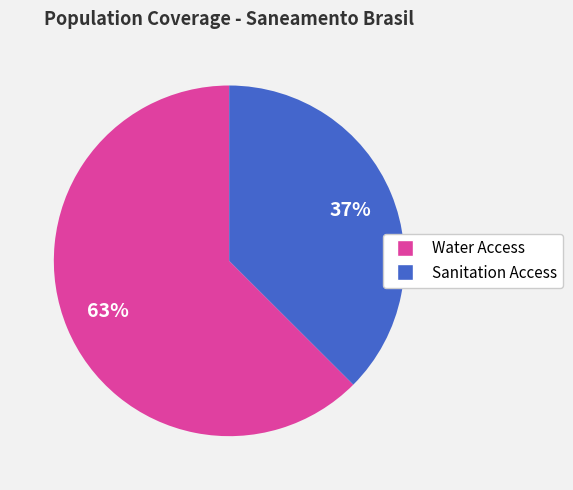

To the nearest percent, what is the average slice percentage?

50%